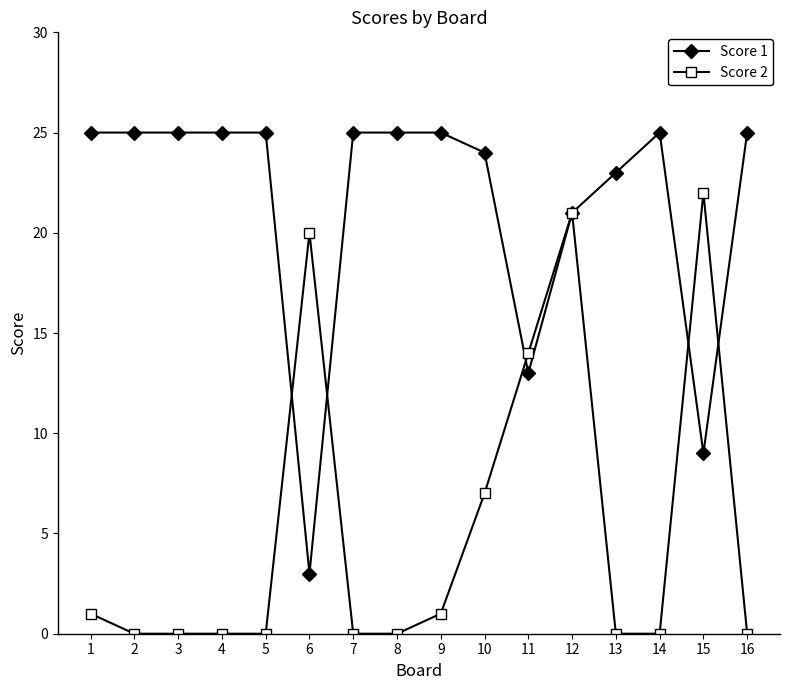

What is the difference between the maximum and minimum values in the Score 2 series?

22